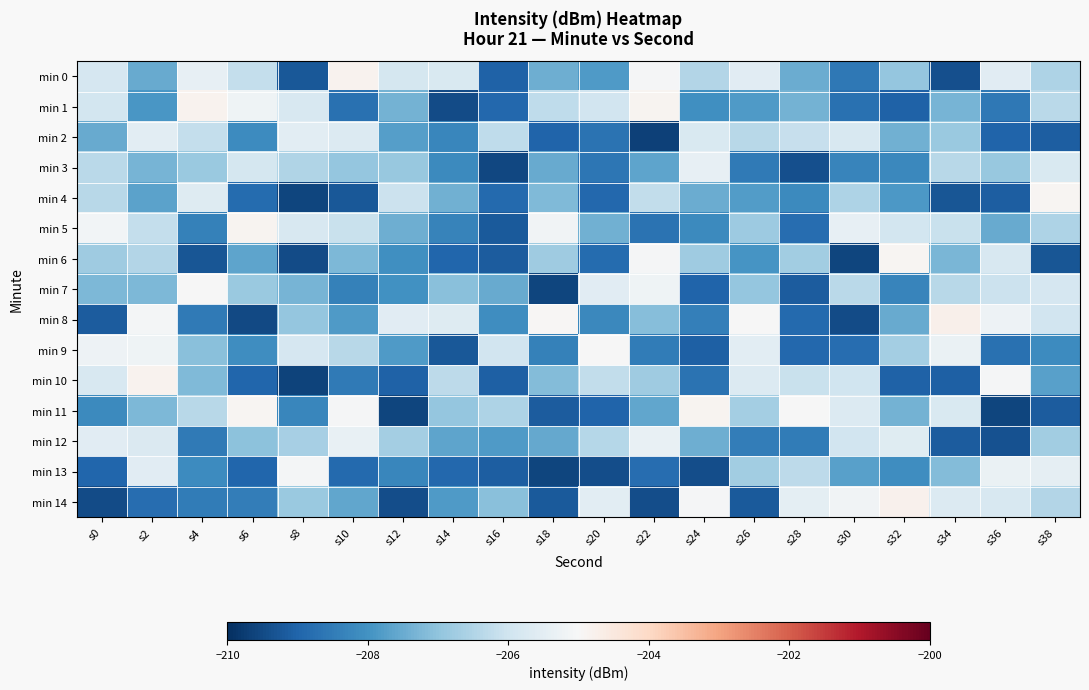

What is the total value across all series at s36?

-3107.6